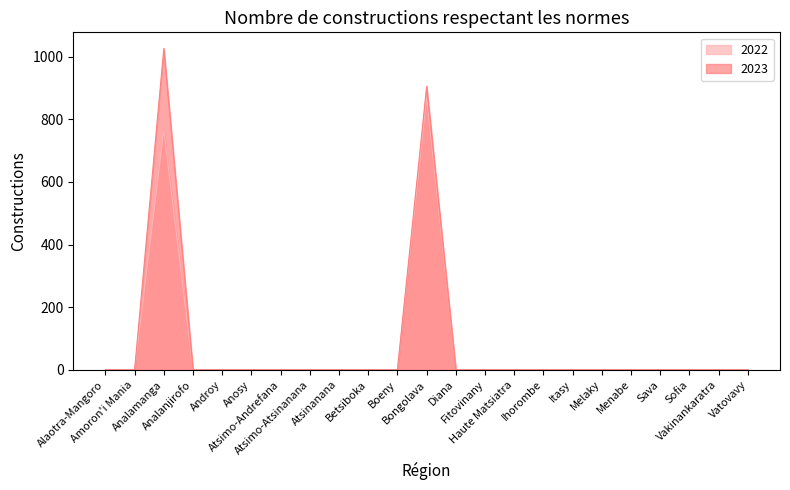

True or false: 2022 and 2023 intersect in this chart.

False